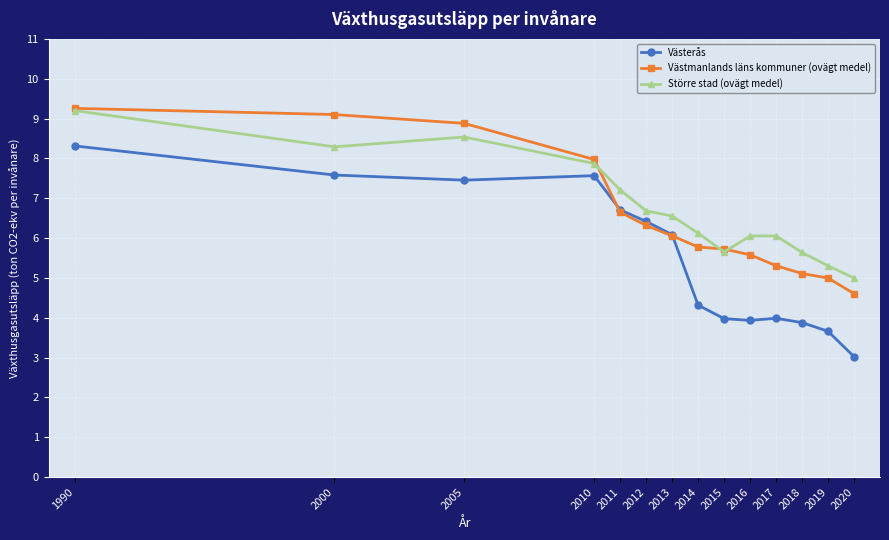

True or false: Större stad (ovägt medel) and Västerås cross at least once.

False